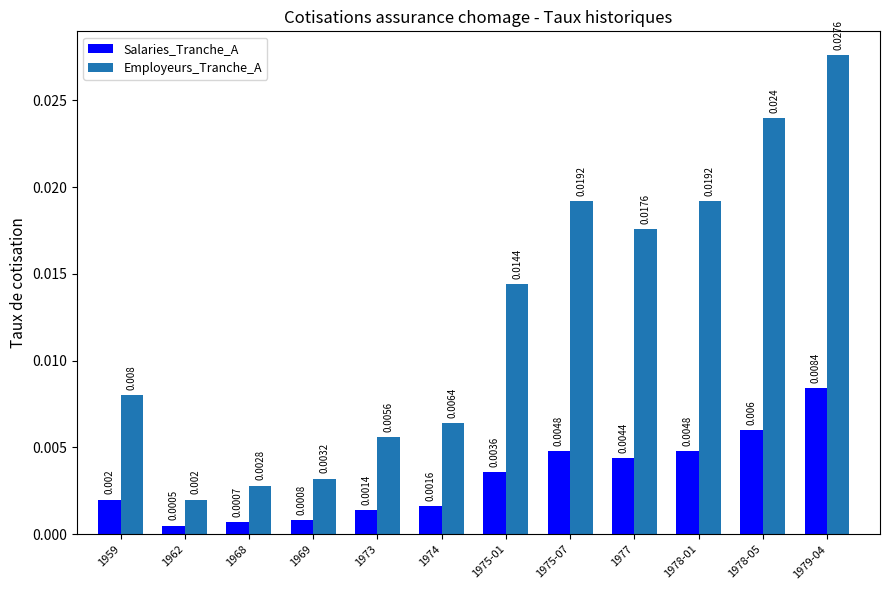

List the series in order of their peak value, lowest first.

Salaries_Tranche_A, Employeurs_Tranche_A